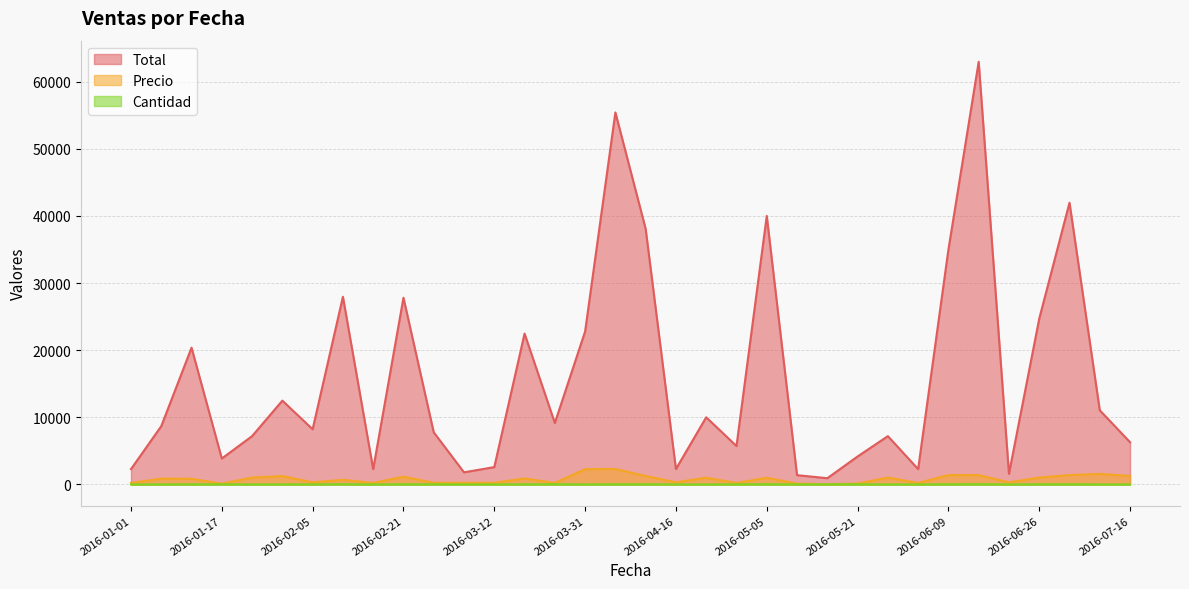

Rank the series by their maximum value, from highest to lowest.

Total, Precio, Cantidad